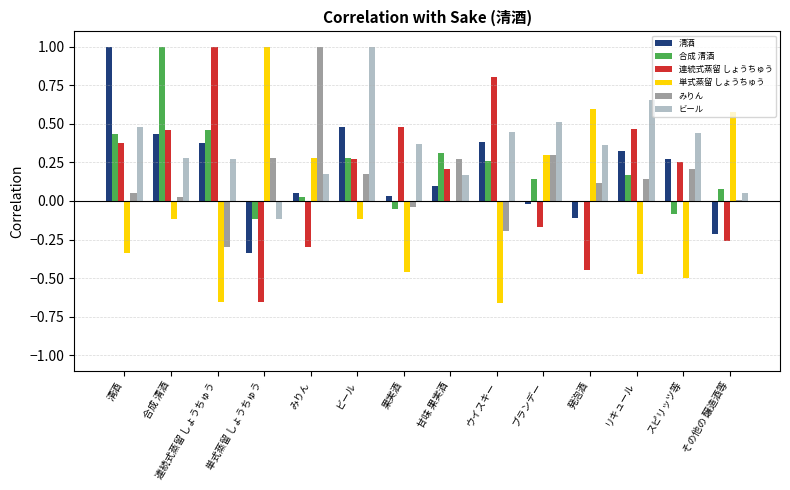

Is the value of 合成 清酒 at ウイスキー greater than the value of ビール at みりん?

Yes